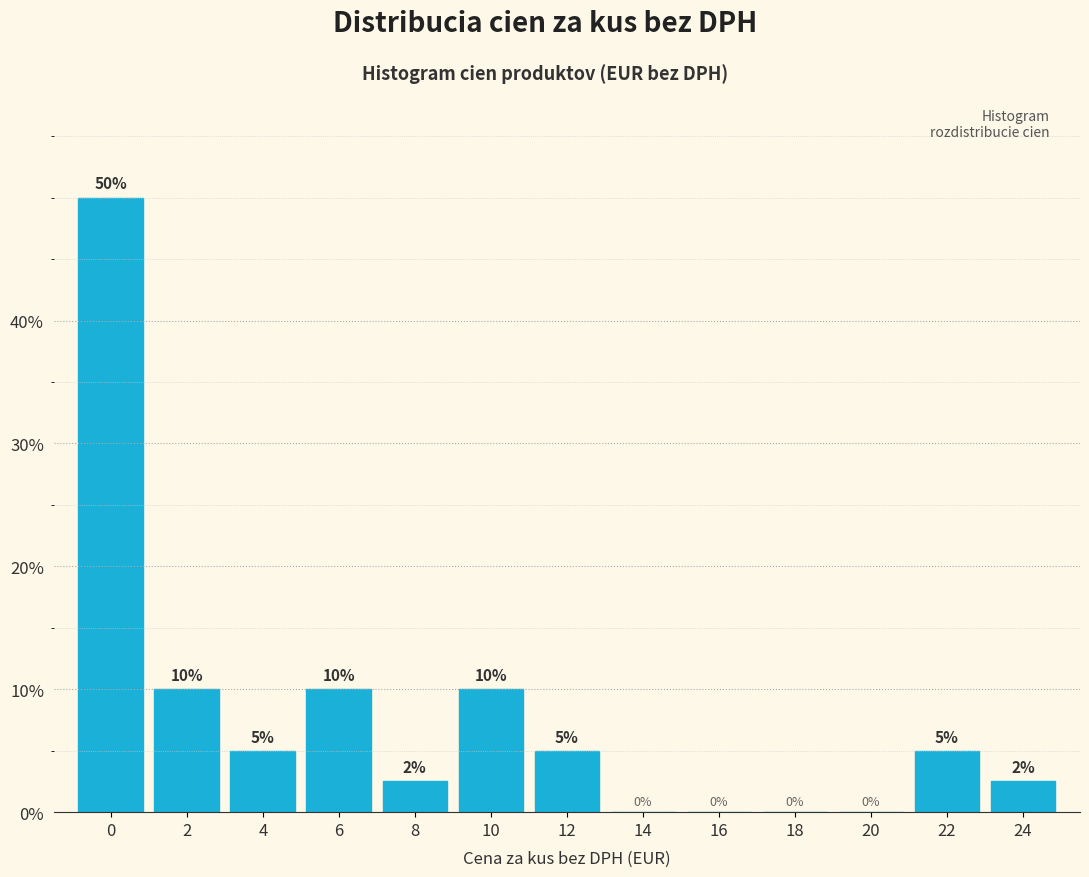

Are the bars horizontal?

No